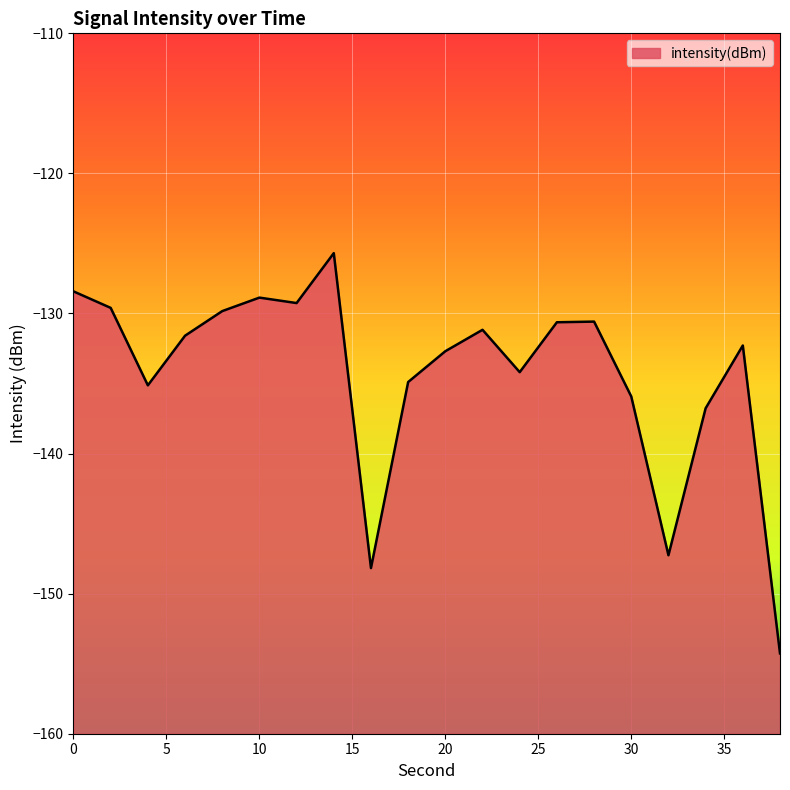

What is the change in value from 20 to 32?

-14.6